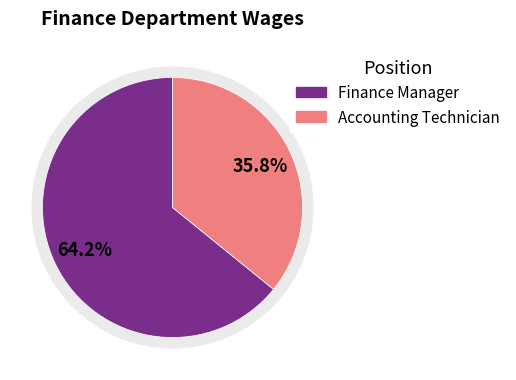

To the nearest percent, what is the combined percentage of Finance Manager and Accounting Technician?

100%